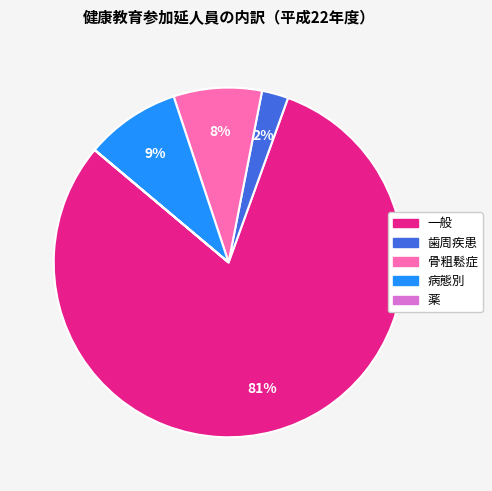

To the nearest percent, what is the average slice percentage?

20%